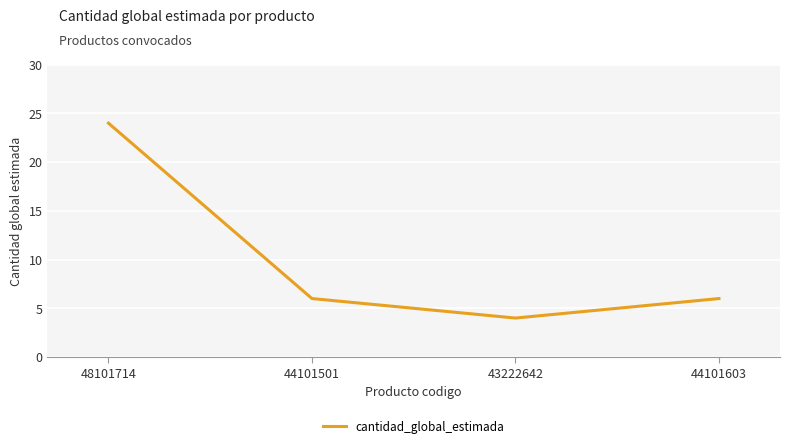

How many interior local valleys (lower than both neighbors) does the data have?

1